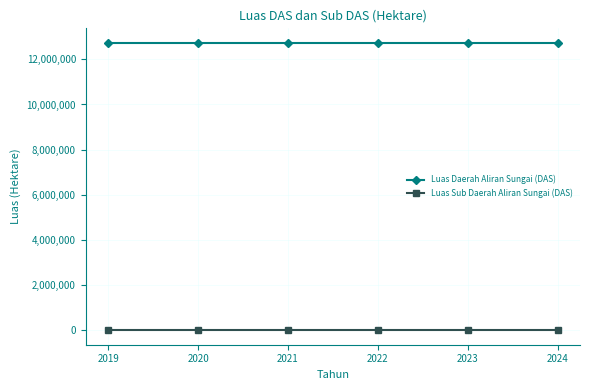

True or false: Luas Sub Daerah Aliran Sungai (DAS) has more than 2 interior local peaks.

False